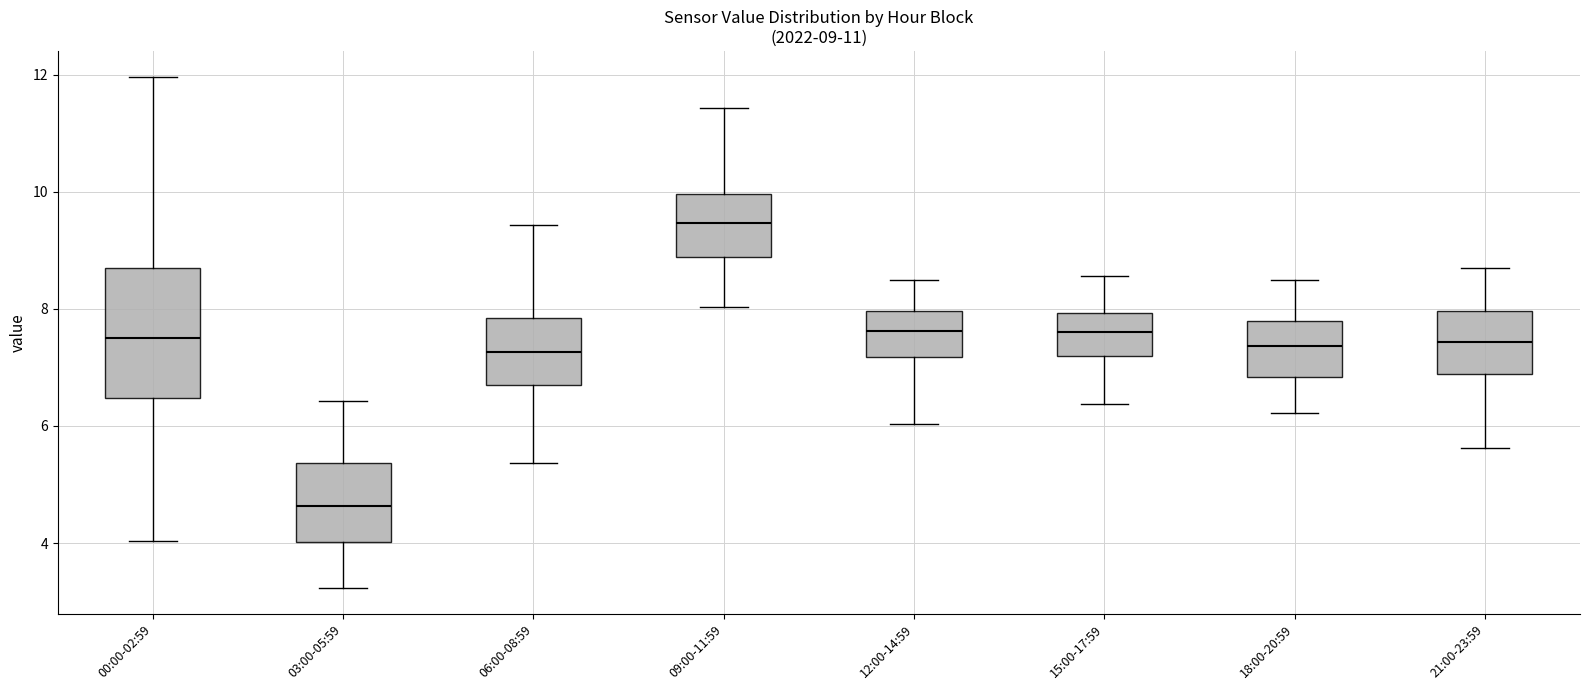

Comparing the boxes themselves (not the whiskers), which one is the tallest?

00:00-02:59